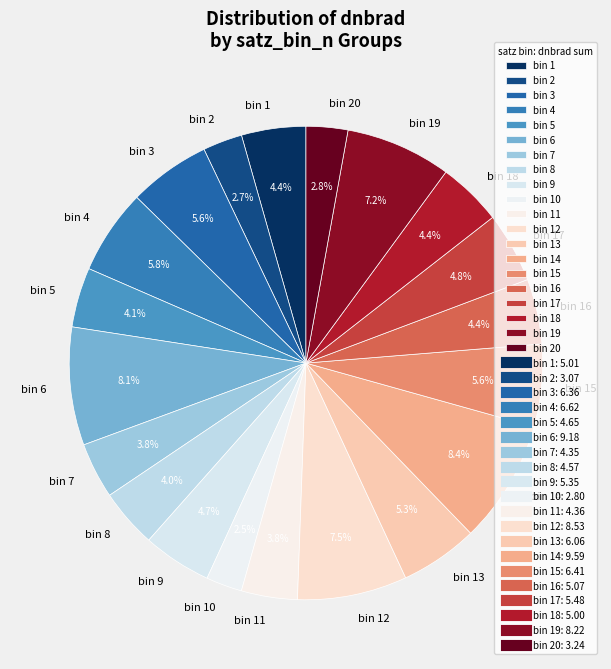

What portion of the pie excludes bin 2?

97.3%